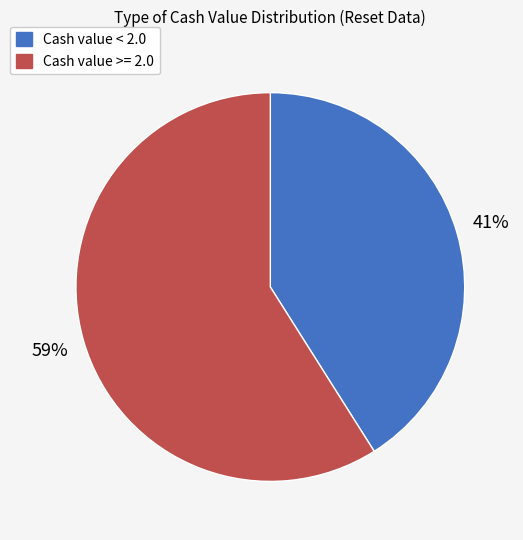

Is there a majority slice in this chart?

Yes